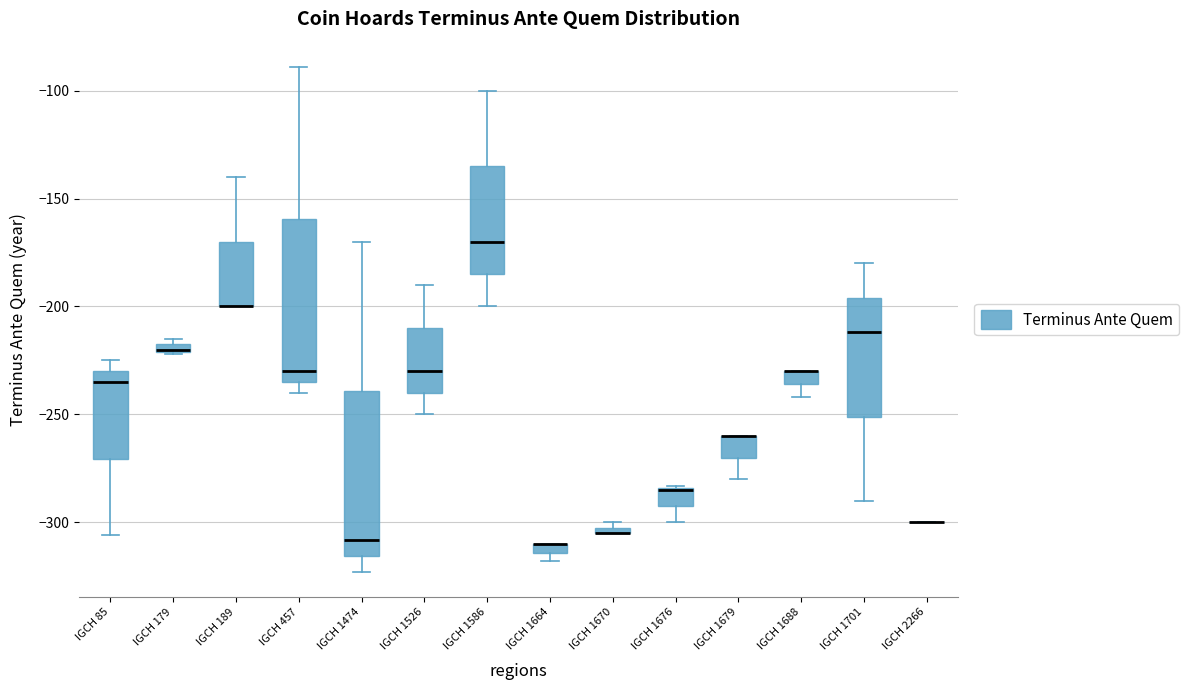

Where does the lower whisker of the box for IGCH 1676 end on the y-axis? The values are not printed on the chart, so give them approximately, as read against the axis.

-300